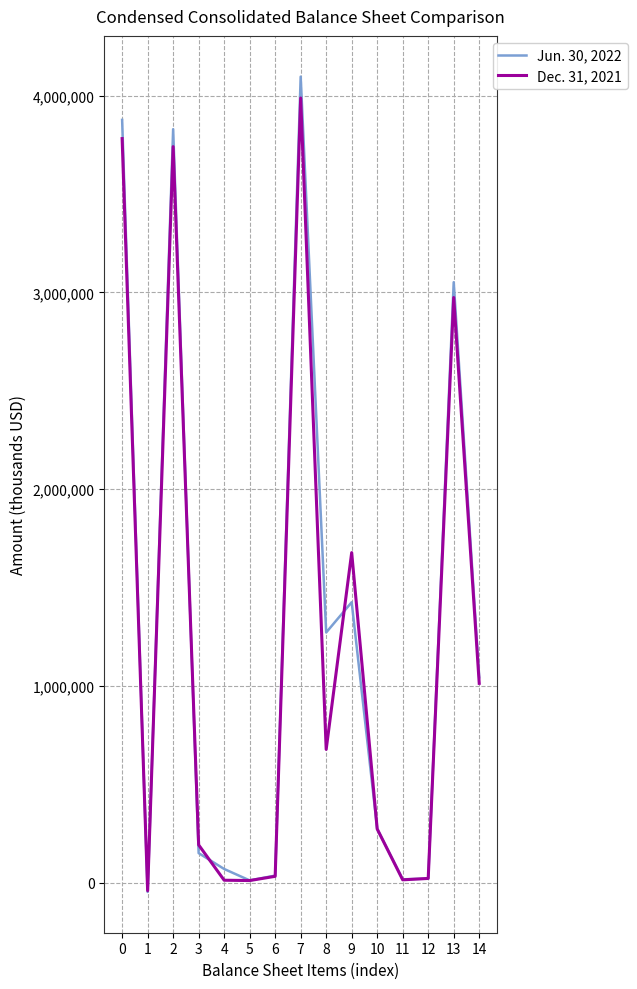

What is the minimum value for Jun. 30, 2022?

-47280